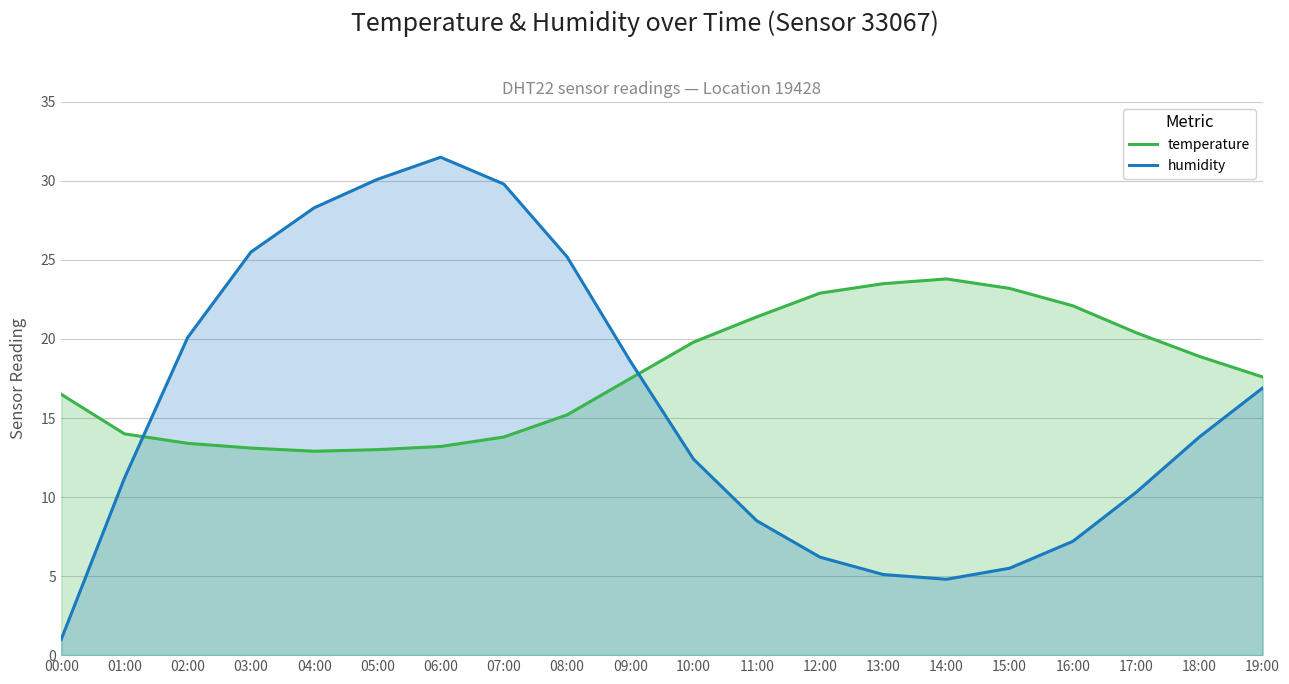

Rank the categories by humidity value from highest to lowest.

06:00, 05:00, 07:00, 04:00, 03:00, 08:00, 02:00, 09:00, 19:00, 18:00, 10:00, 01:00, 17:00, 11:00, 16:00, 12:00, 15:00, 13:00, 14:00, 00:00